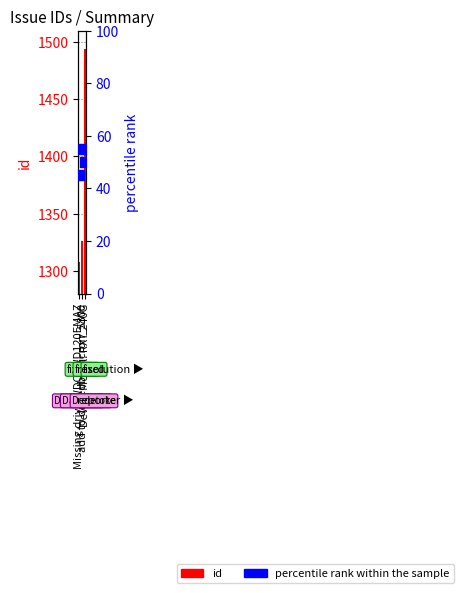

What are all the series names shown in the legend?

id, percentile rank within the sample